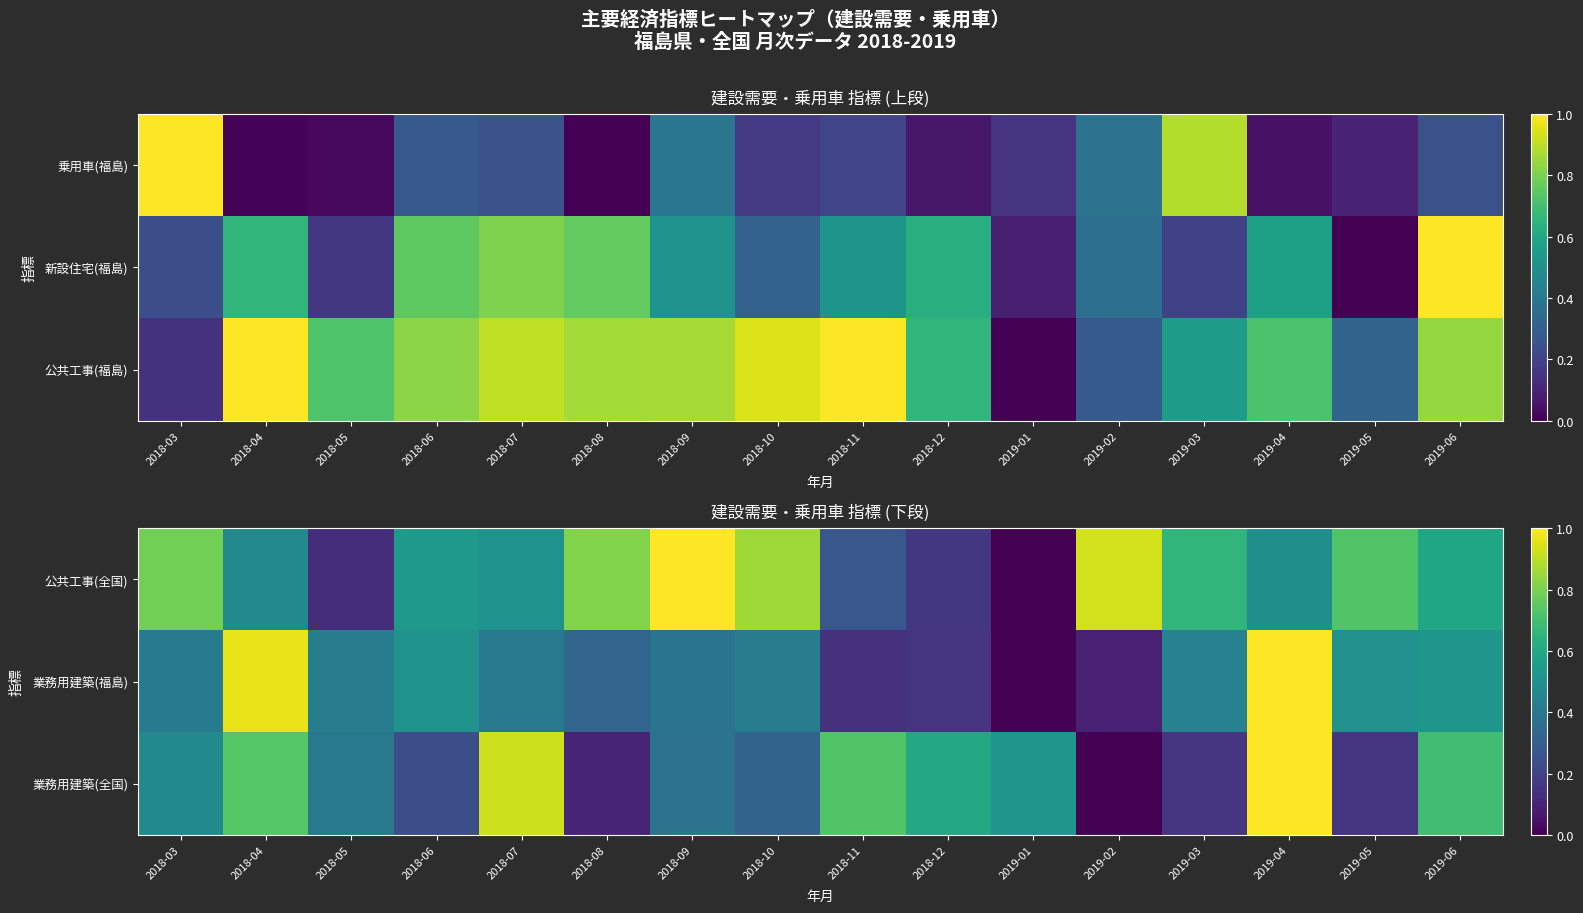

Read the 業務用建築(福島) value at 2018-03.

0.4